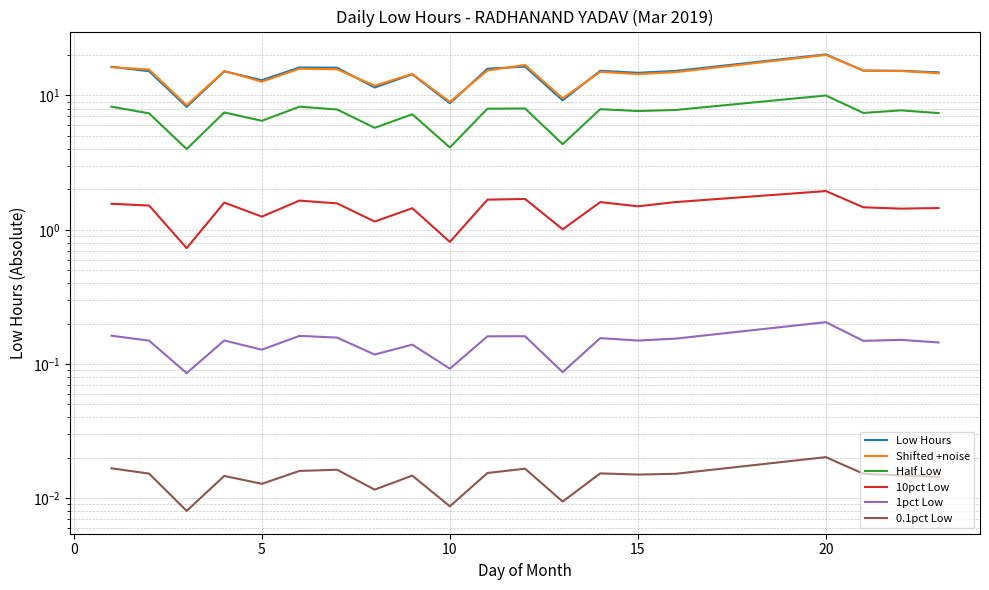

At how many categories does at least one series exceed 13?

16